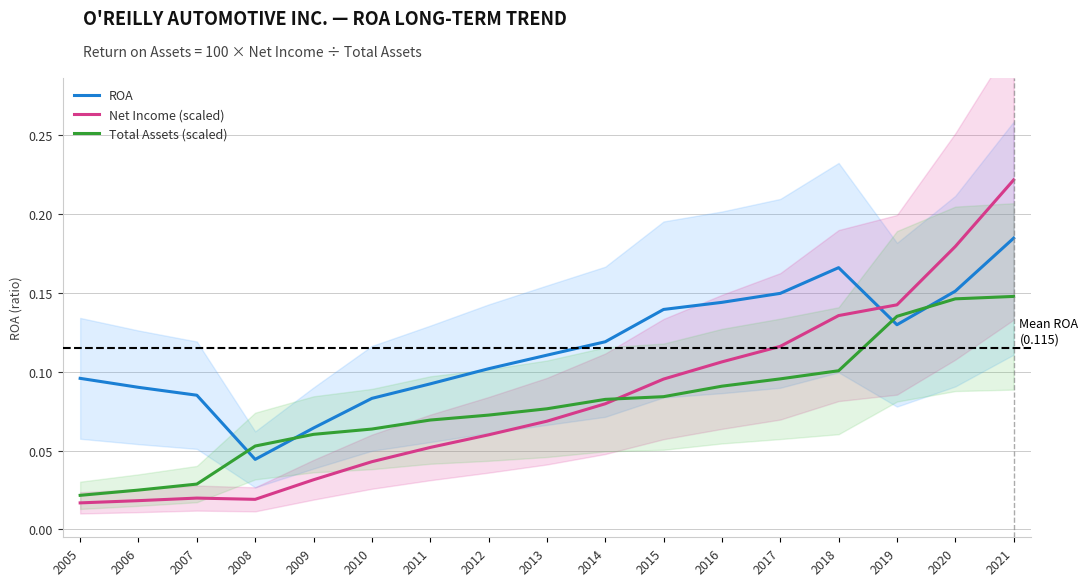

In Net Income (scaled), how many points are higher than both neighbors (excluding endpoints)?

1